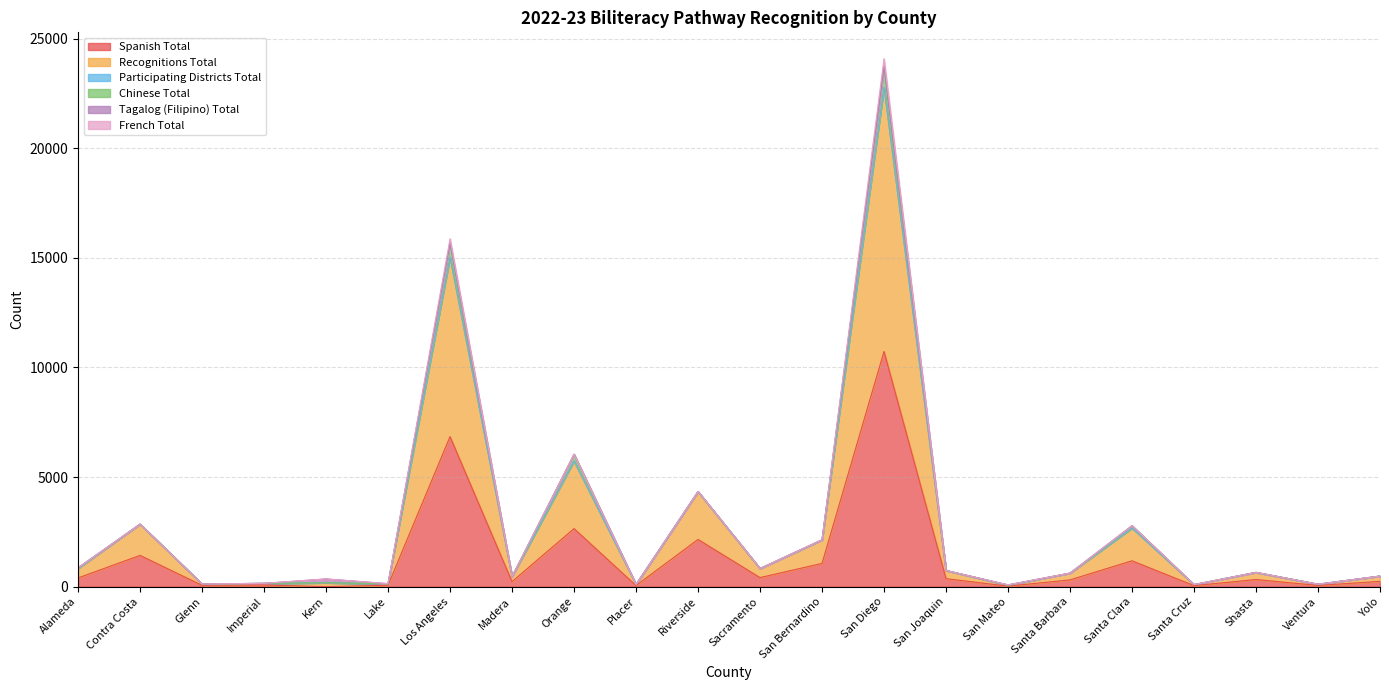

In Recognitions Total, how many points are lower than both neighbors (excluding endpoints)?

8